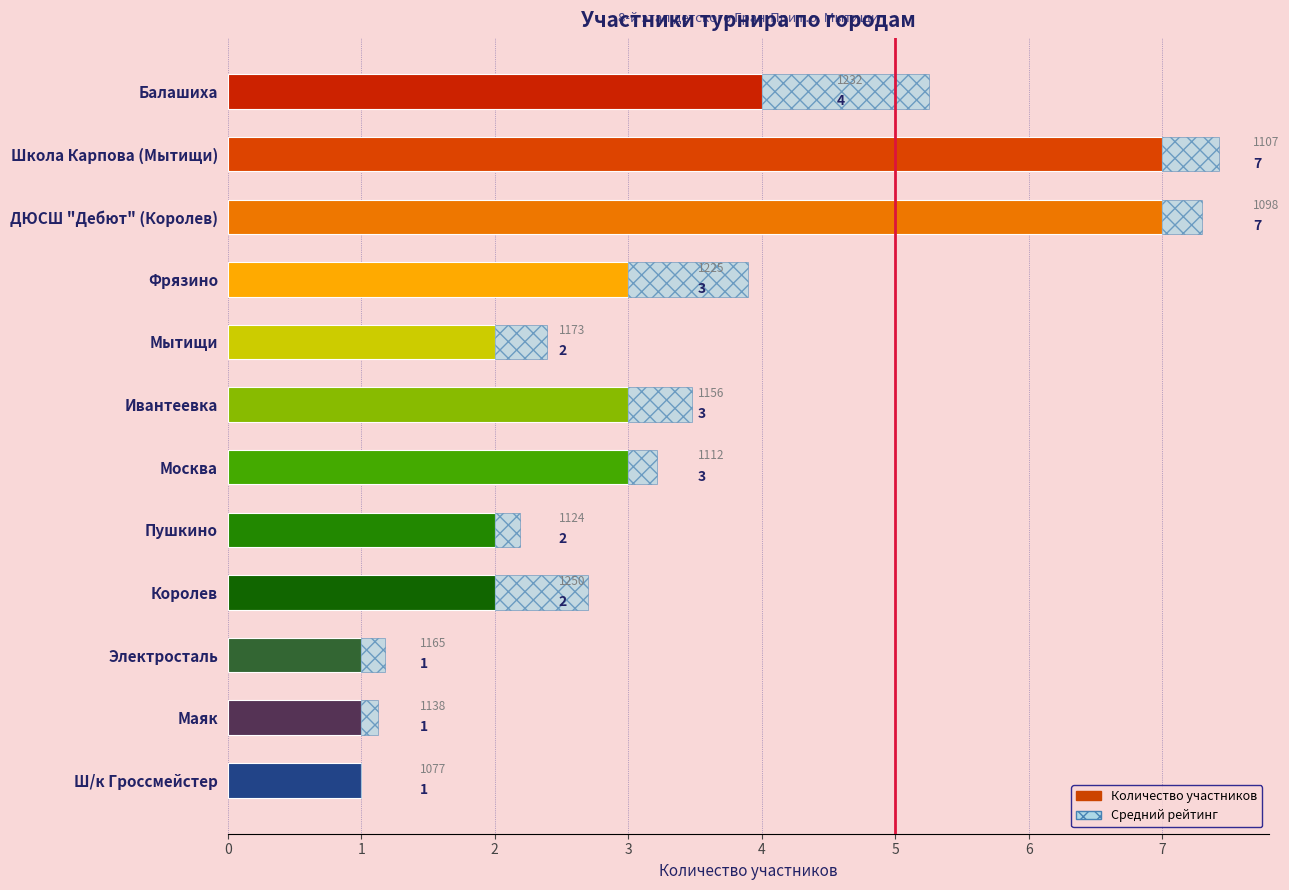

What is the average value?

3